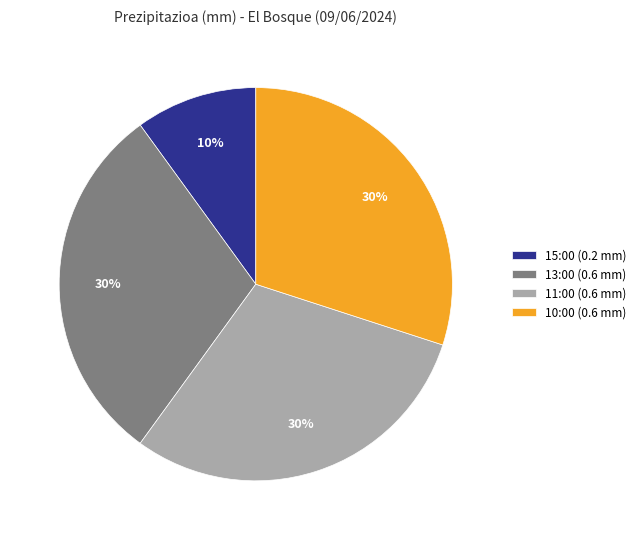

Is there any slice that represents more than half of the pie?

No